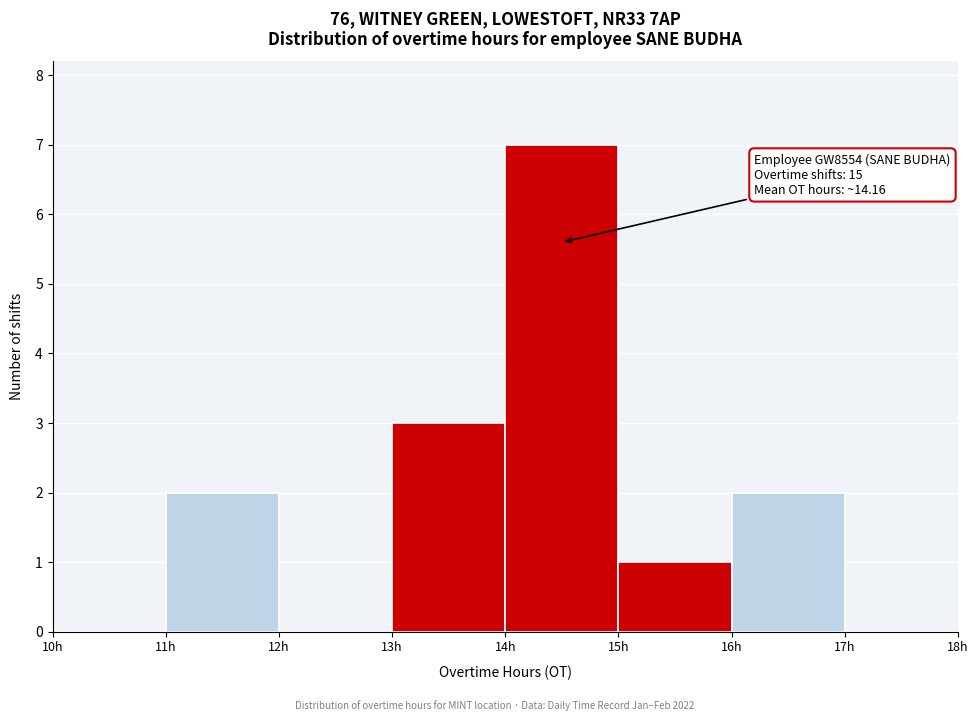

Over which range of the x-axis is the bar tallest?

14 to 15